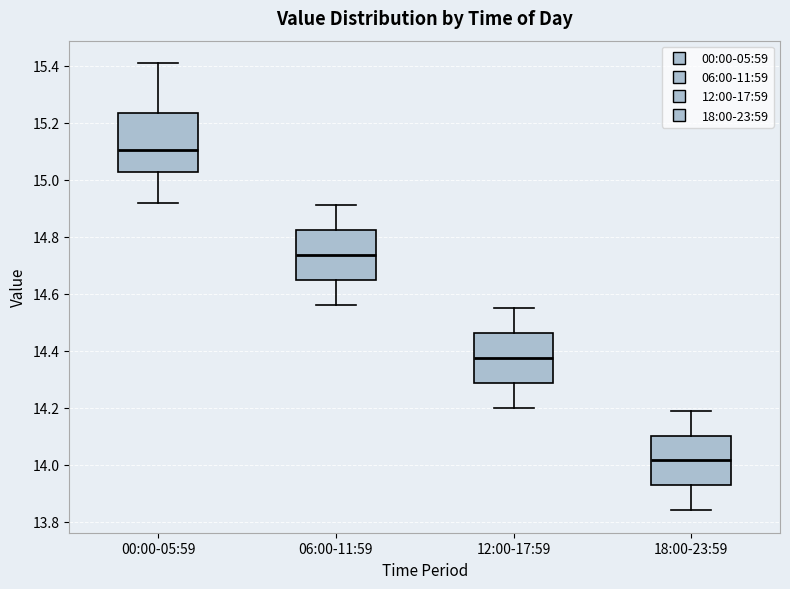

Where is the lower edge of the box for 00:00-05:59 on the y-axis? The values are not printed on the chart, so give them approximately, as read against the axis.

15.02